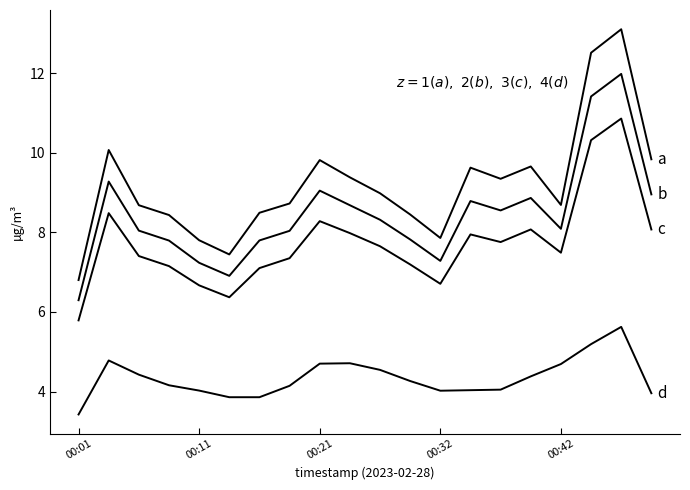

What is the label of the 2nd point from the left?

00:11